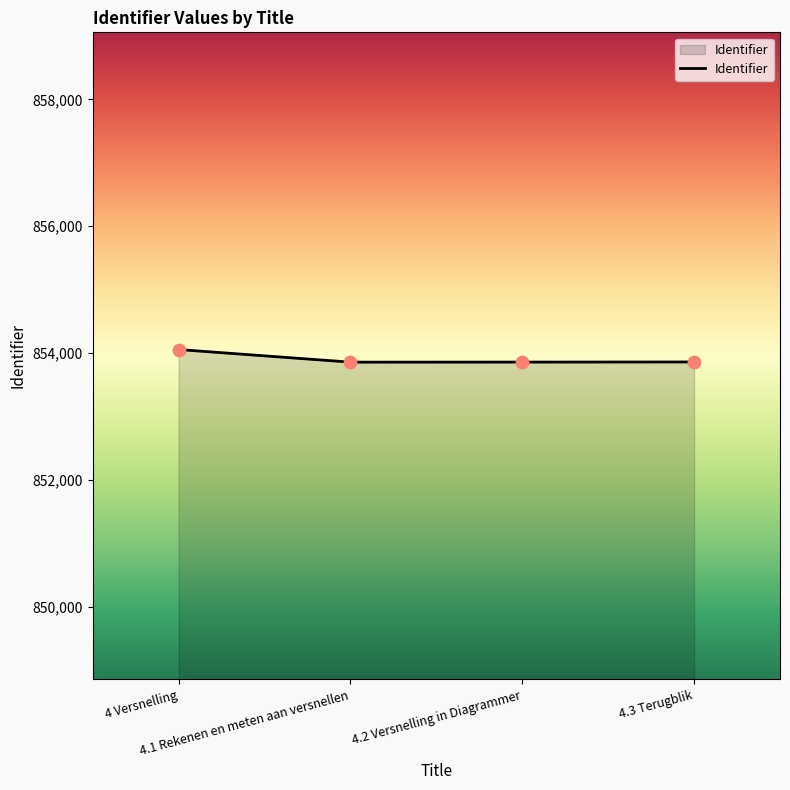

What is the change in value from 4.2 Versnelling in Diagrammer to 4.3 Terugblik?

+2